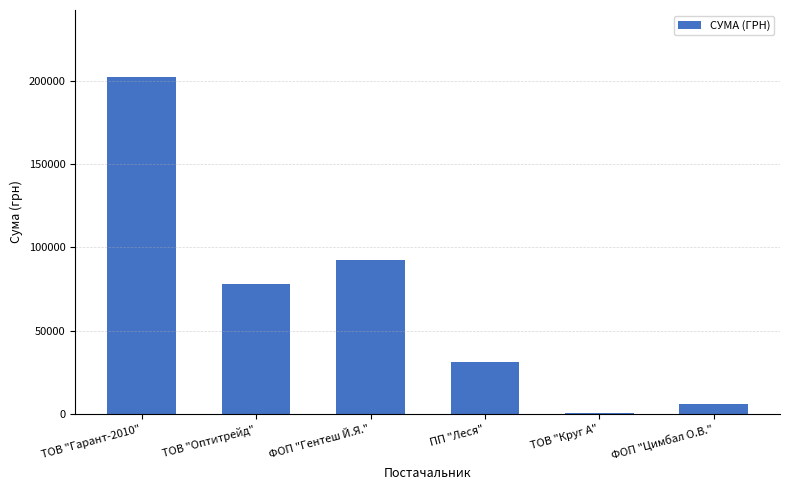

What value does the data have at ТОВ "Гарант-2010"?

202072.1